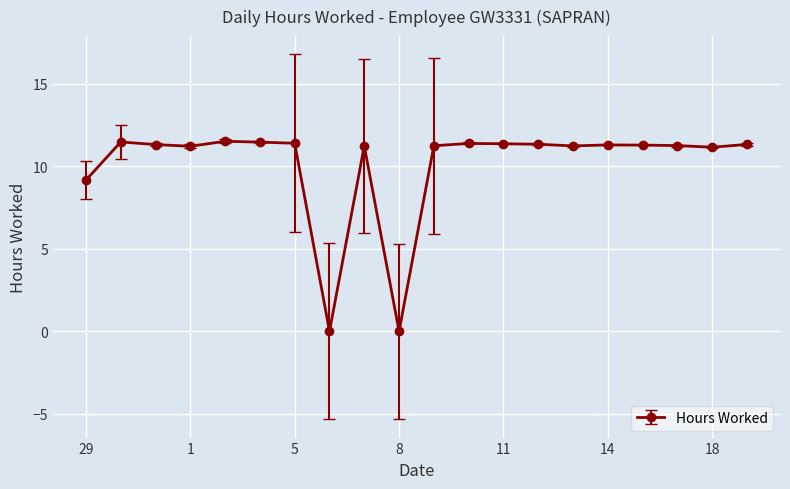

How many data points are above 11?

17